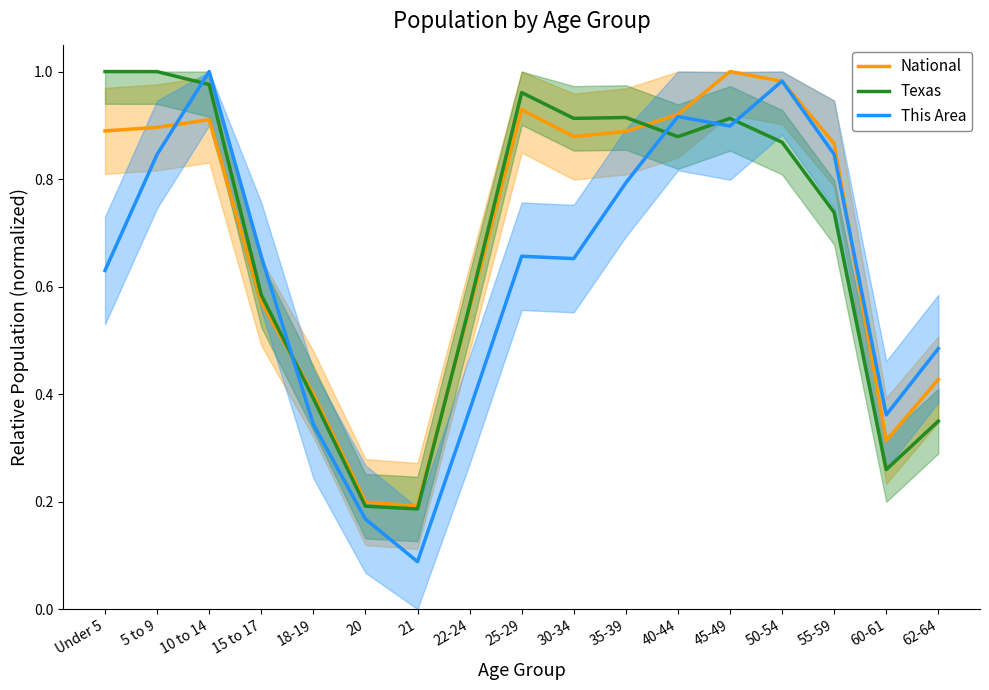

The National series shows 0.9 at 35-39. True or false?

True